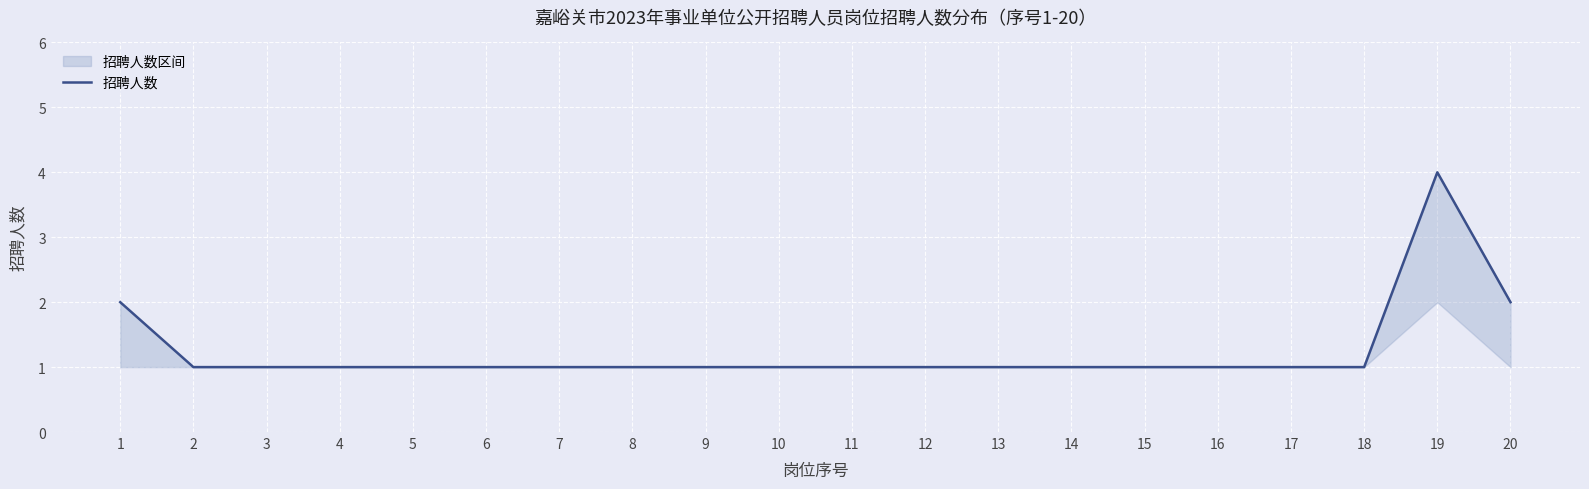

How many interior local peaks (higher than both neighbors) does the data have?

1